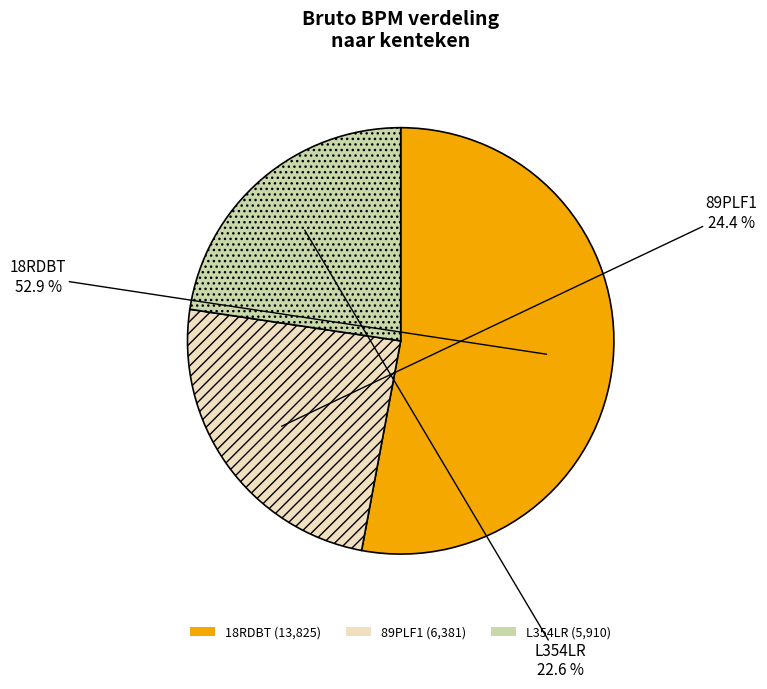

Which slice is the largest?

18RDBT